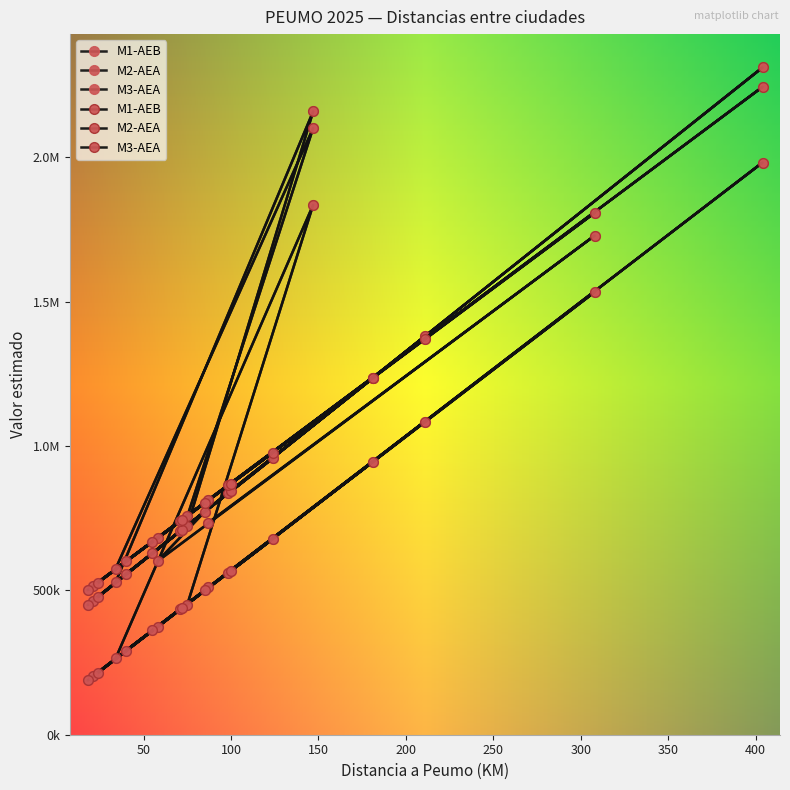

What is the value of the M3-AEA point at the 11th from the left?

2101522.5